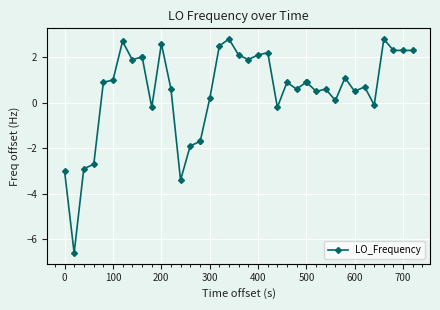

What is the value of the 34th point from the left?

0.5